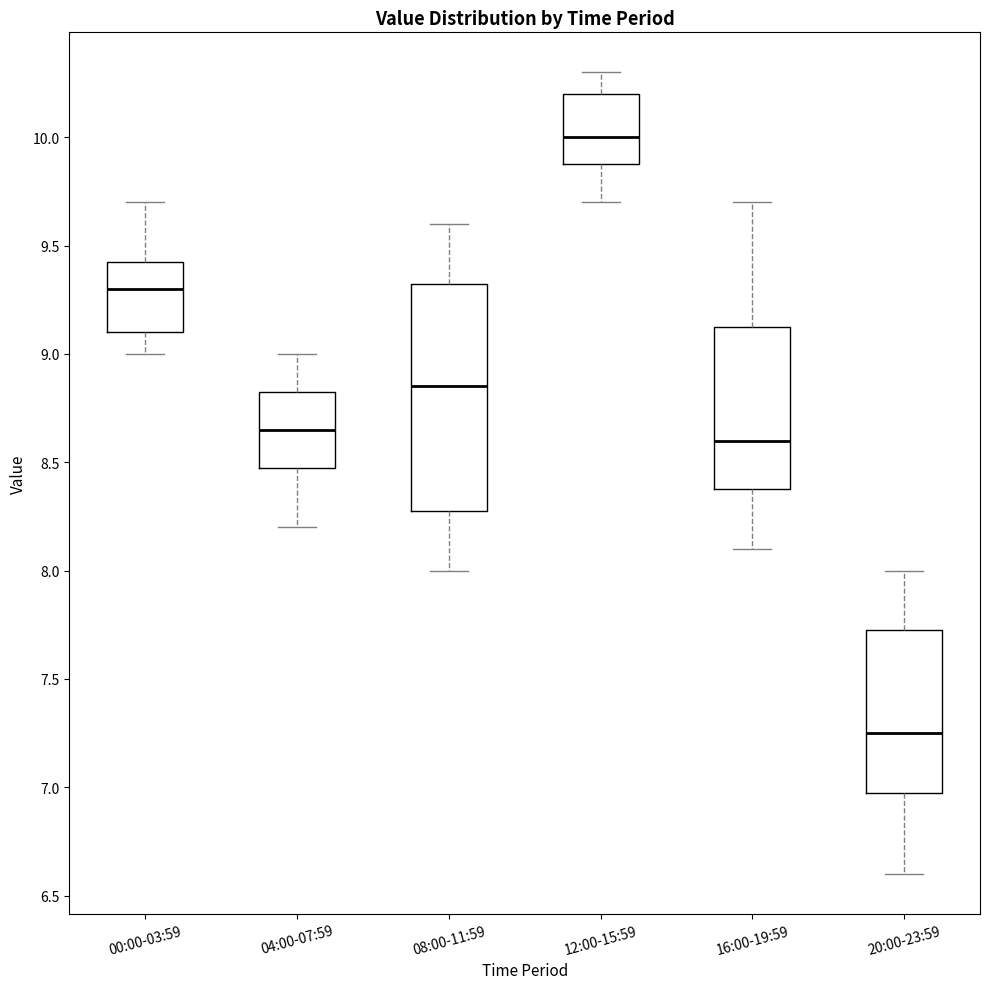

Reading left to right, transcribe this box plot: for each box, give where its median line is, the range the box spans, and where its two whiskers end, as read against the y-axis. The values are not printed on the chart, so give them approximately, as read against the axis.

00:00-03:59: median 9.30, box 9.10 to 9.45, whiskers 9.00 to 9.70
04:00-07:59: median 8.65, box 8.50 to 8.85, whiskers 8.20 to 9.00
08:00-11:59: median 8.85, box 8.30 to 9.35, whiskers 8.00 to 9.60
12:00-15:59: median 10.00, box 9.90 to 10.20, whiskers 9.70 to 10.30
16:00-19:59: median 8.60, box 8.40 to 9.15, whiskers 8.10 to 9.70
20:00-23:59: median 7.25, box 7.00 to 7.75, whiskers 6.60 to 8.00